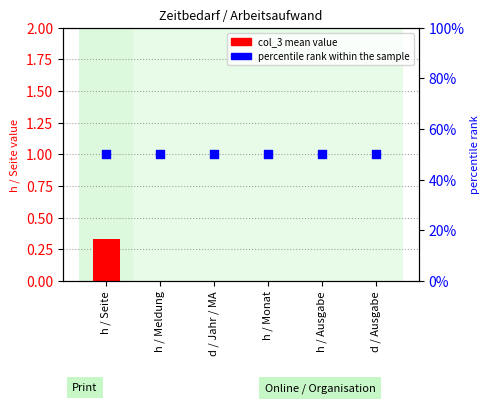

Which series reaches the maximum Y coordinate?

percentile rank within the sample